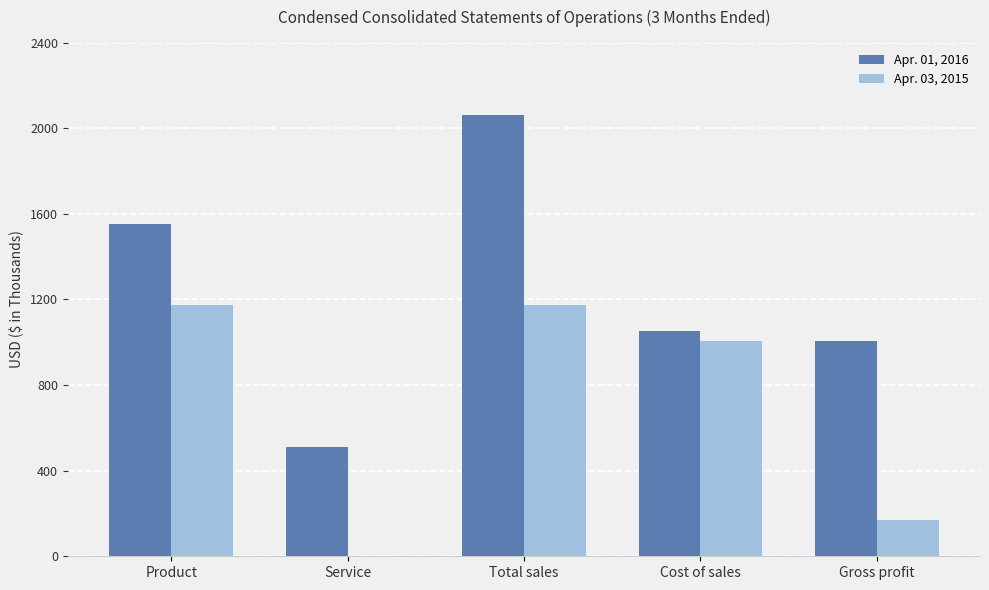

Which series changed the most between Product and Gross profit?

Apr. 03, 2015